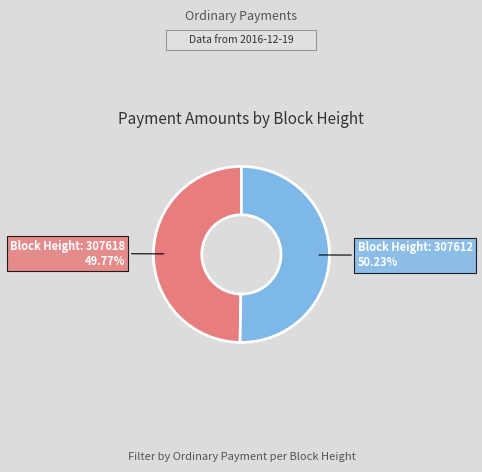

Is there a majority slice in this chart?

Yes